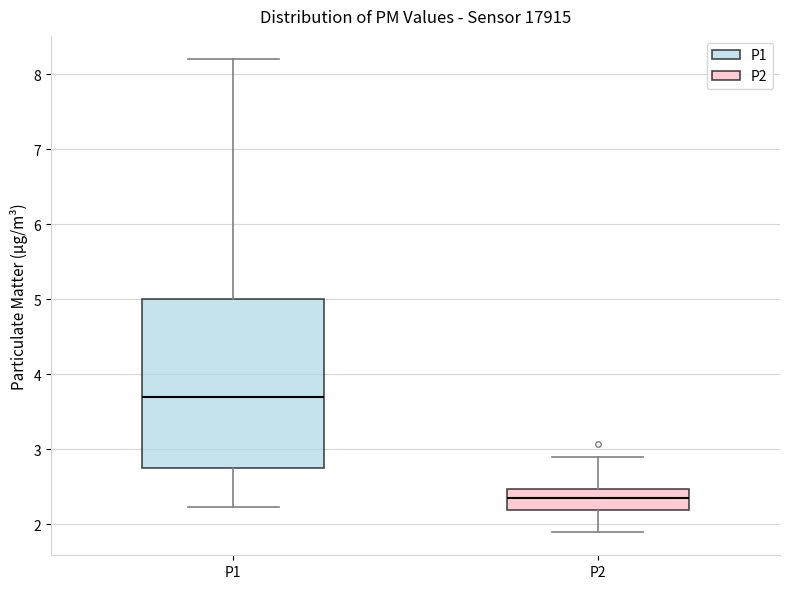

Reading left to right, read every box against the y-axis: the position of its median line, the range the box covers, and the ends of its whiskers. The values are not printed on the chart, so give them approximately, as read against the axis.

P1: median 3.7, box 2.8 to 5.0, whiskers 2.2 to 8.2
P2: median 2.4, box 2.2 to 2.5, whiskers 1.9 to 2.9